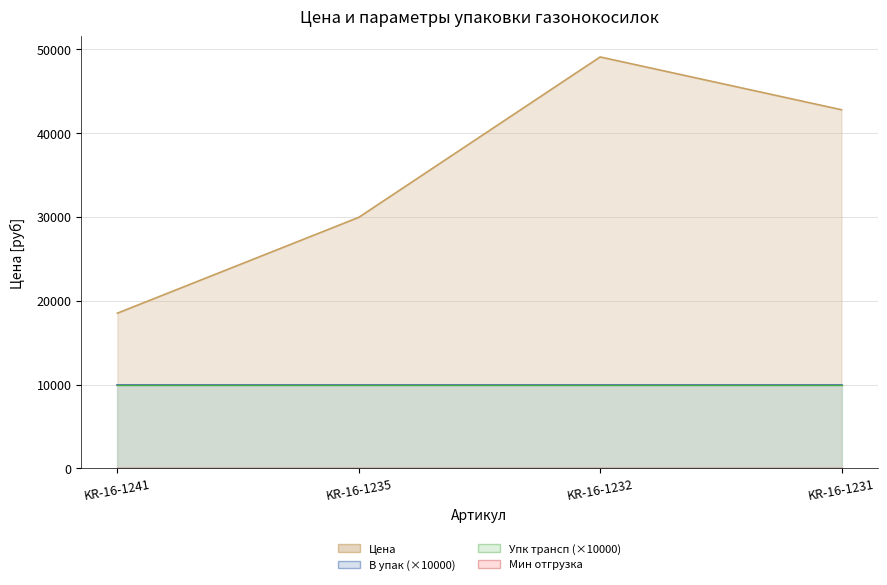

Is the value of Цена at KR-16-1235 greater than the value of Мин отгрузка at KR-16-1231?

Yes